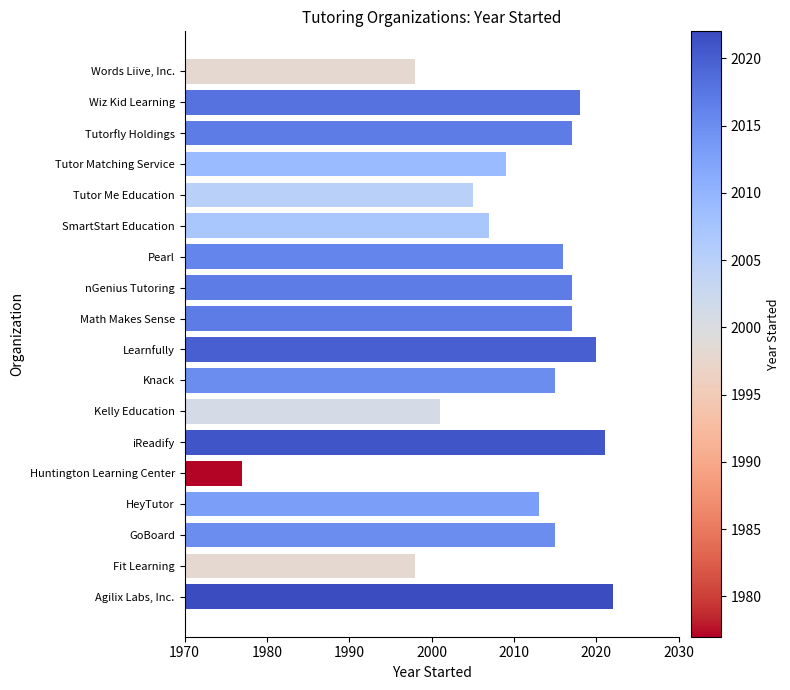

Is it true that the value at Huntington Learning Center is 1977?

True